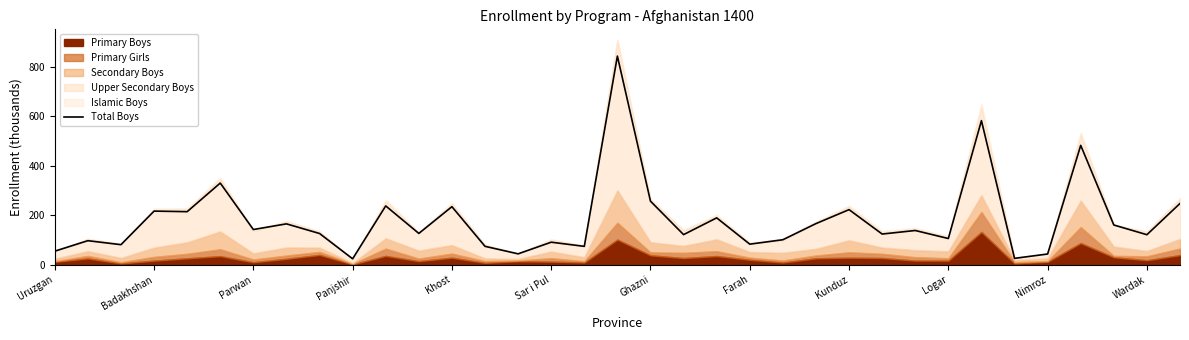

What is the minimum value shown in the chart?

23.8